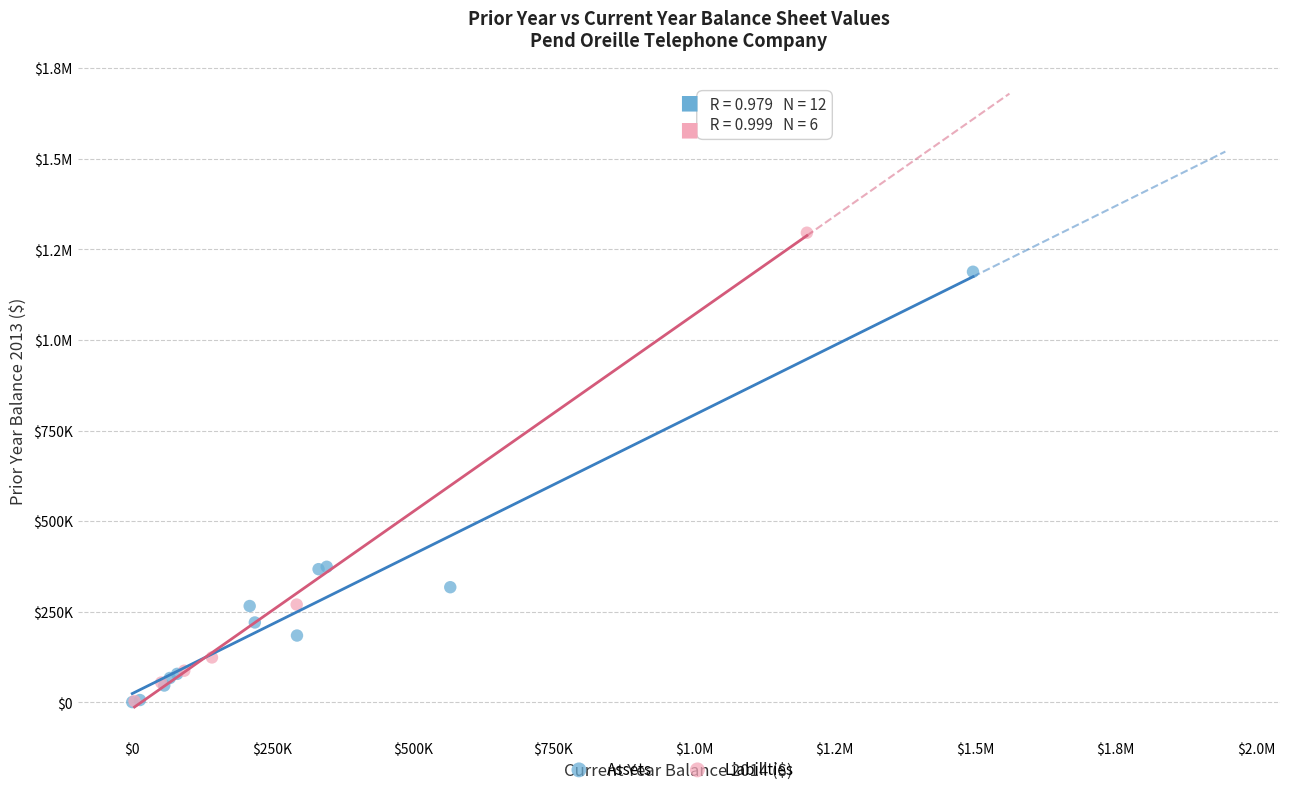

What are all the series names shown in the legend?

Assets, Liabilities